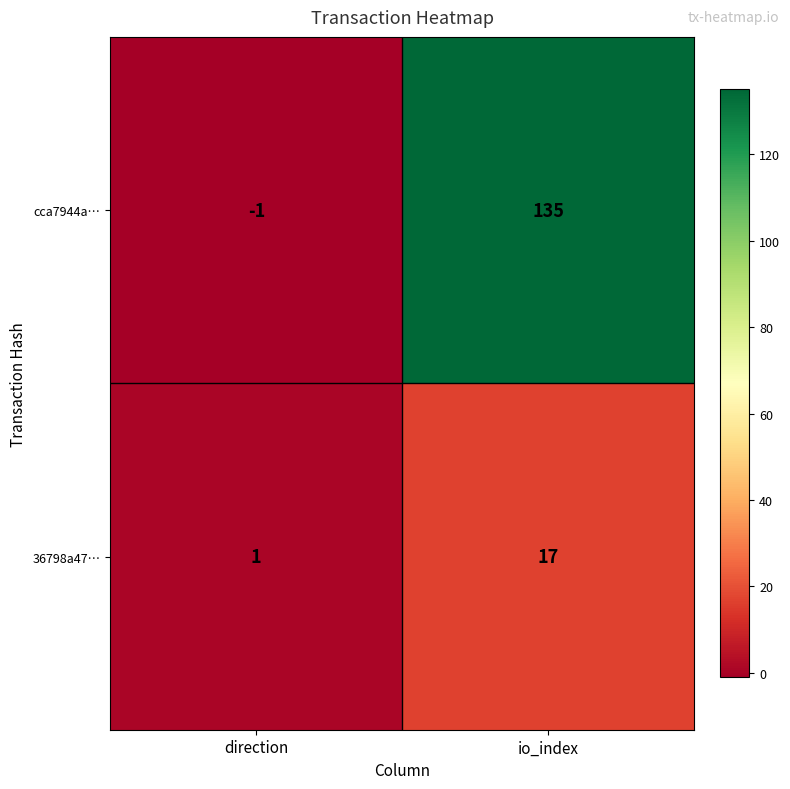

How many values in cca7944a… are below zero?

1